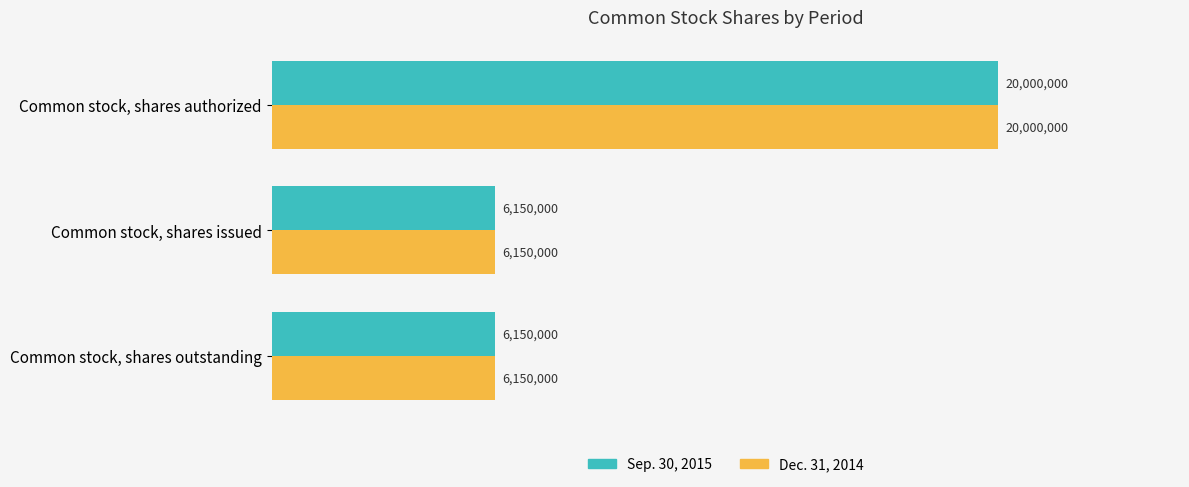

Reading left to right, transcribe all the data shown in this chart.

Sep. 30, 2015: 6150000	6150000	20000000
Dec. 31, 2014: 6150000	6150000	20000000